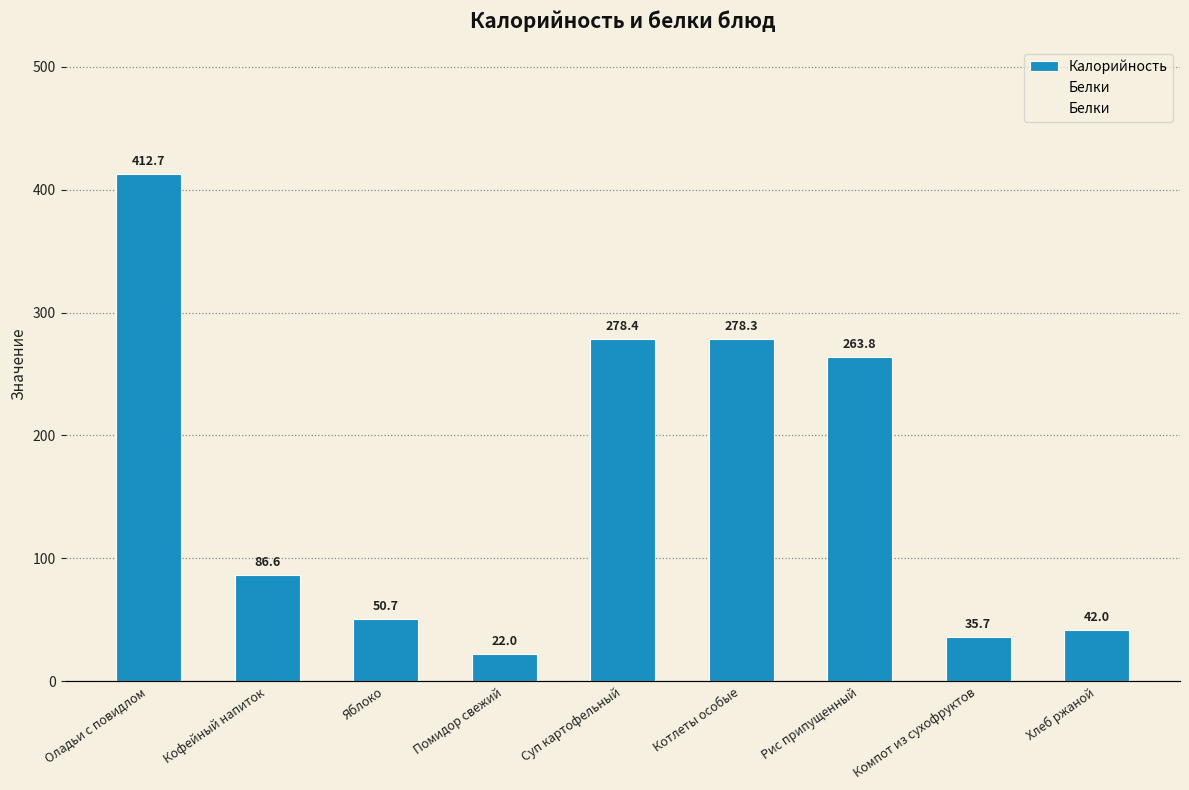

Where is Калорийность nearest to the value 217?

Рис припущенный